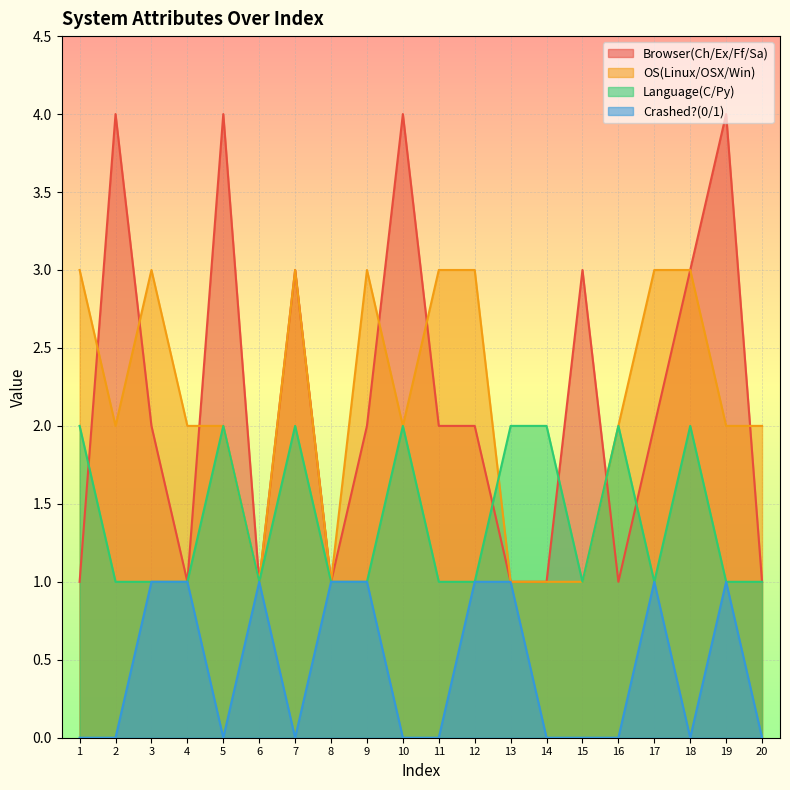

At 1, list the series in order from smallest to largest.

Crashed?(0/1), Browser(Ch/Ex/Ff/Sa), Language(C/Py), OS(Linux/OSX/Win)